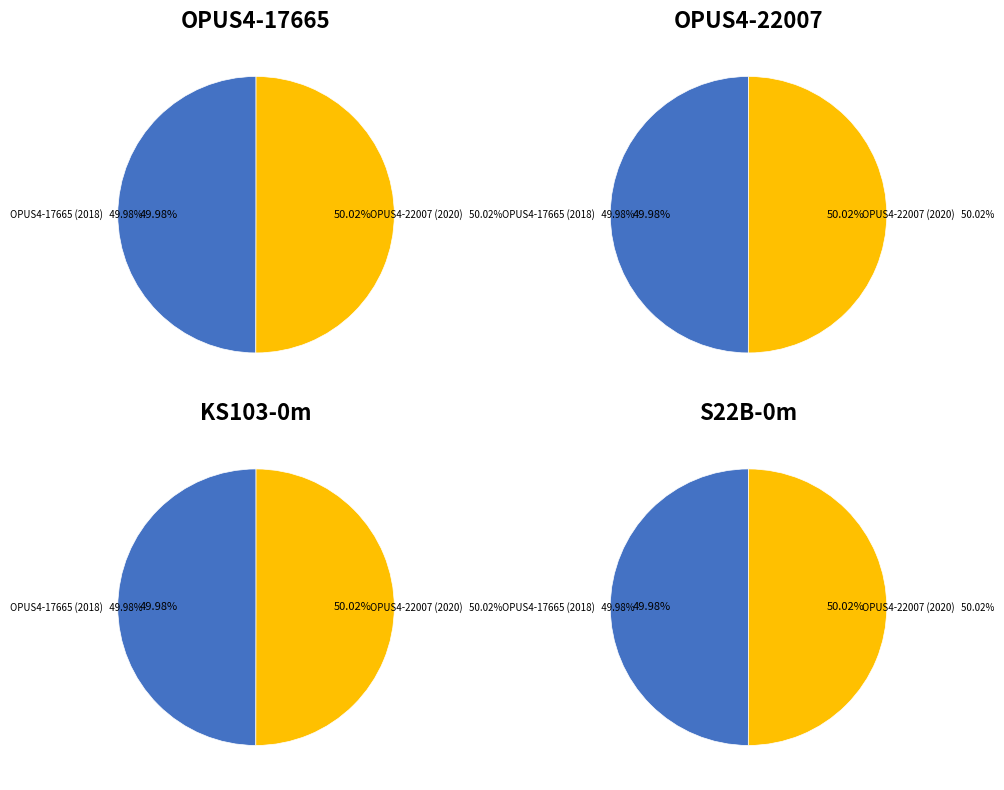

What is the smallest slice in the pie chart?

OPUS4-17665